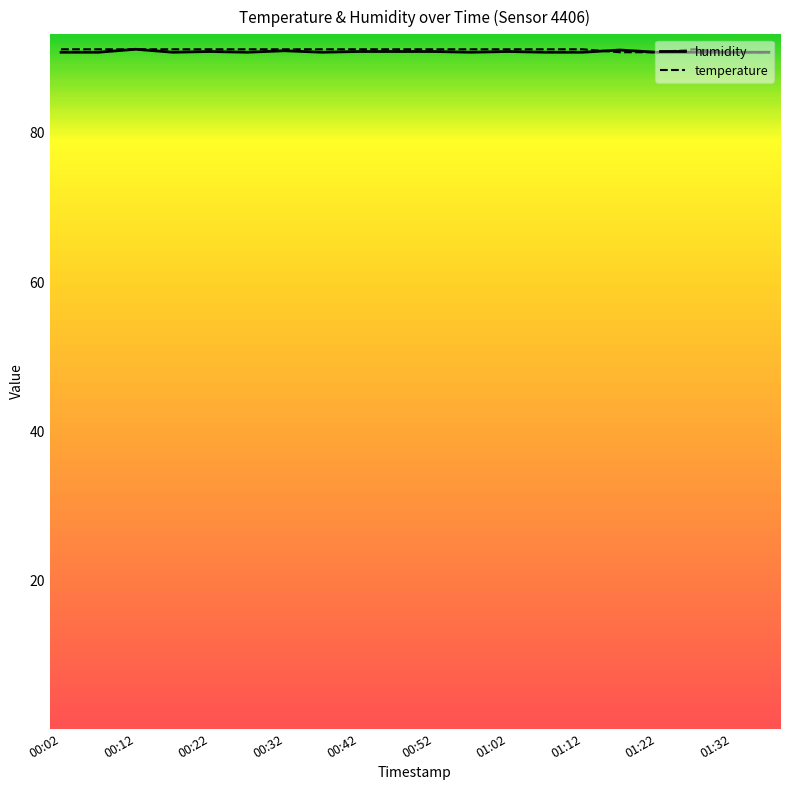

What is the minimum value shown in the chart?

90.8